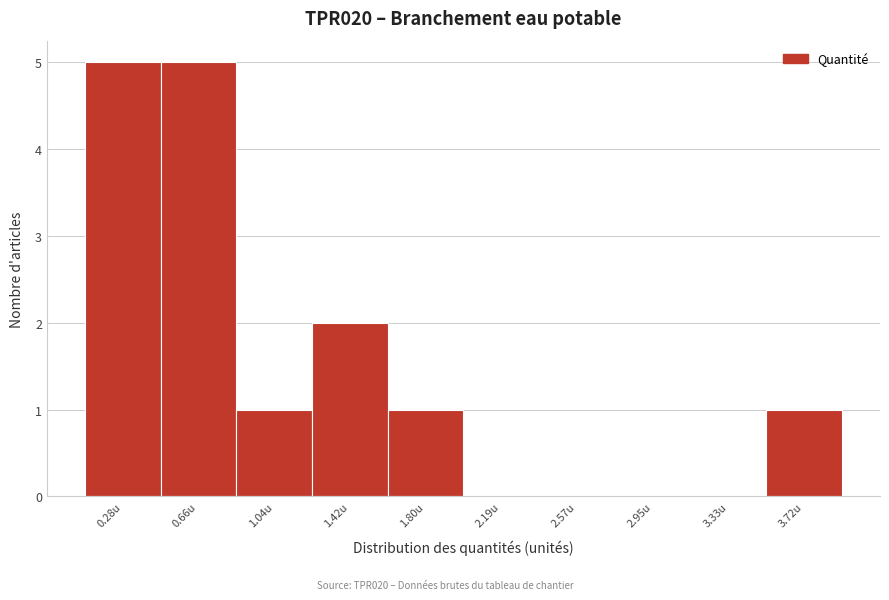

Reading left to right, what are all the values shown in this chart?

0.28u=5	0.66u=5	1.04u=1	1.42u=2	1.80u=1	2.19u=0	2.57u=0	2.95u=0	3.33u=0	3.72u=1